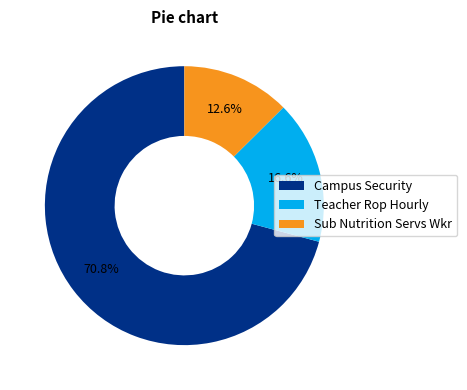

Does Campus Security represent more than half of the total?

Yes